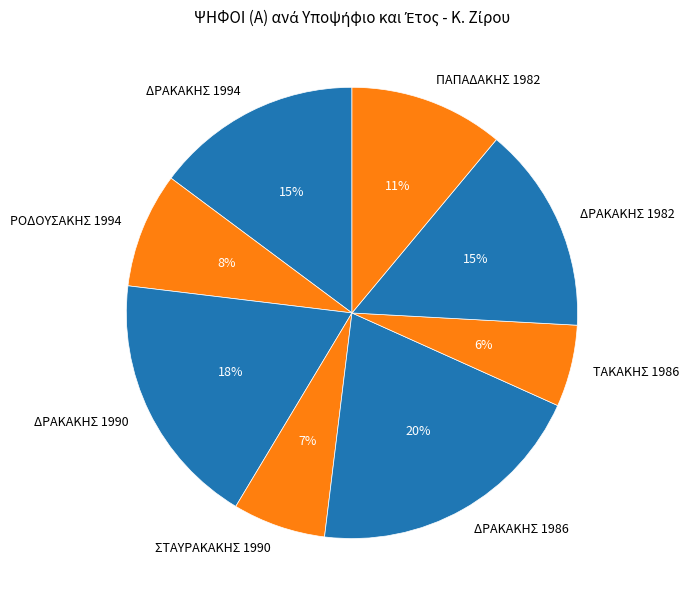

What is the smallest slice in the pie chart?

ΤΑΚΑΚΗΣ 1986